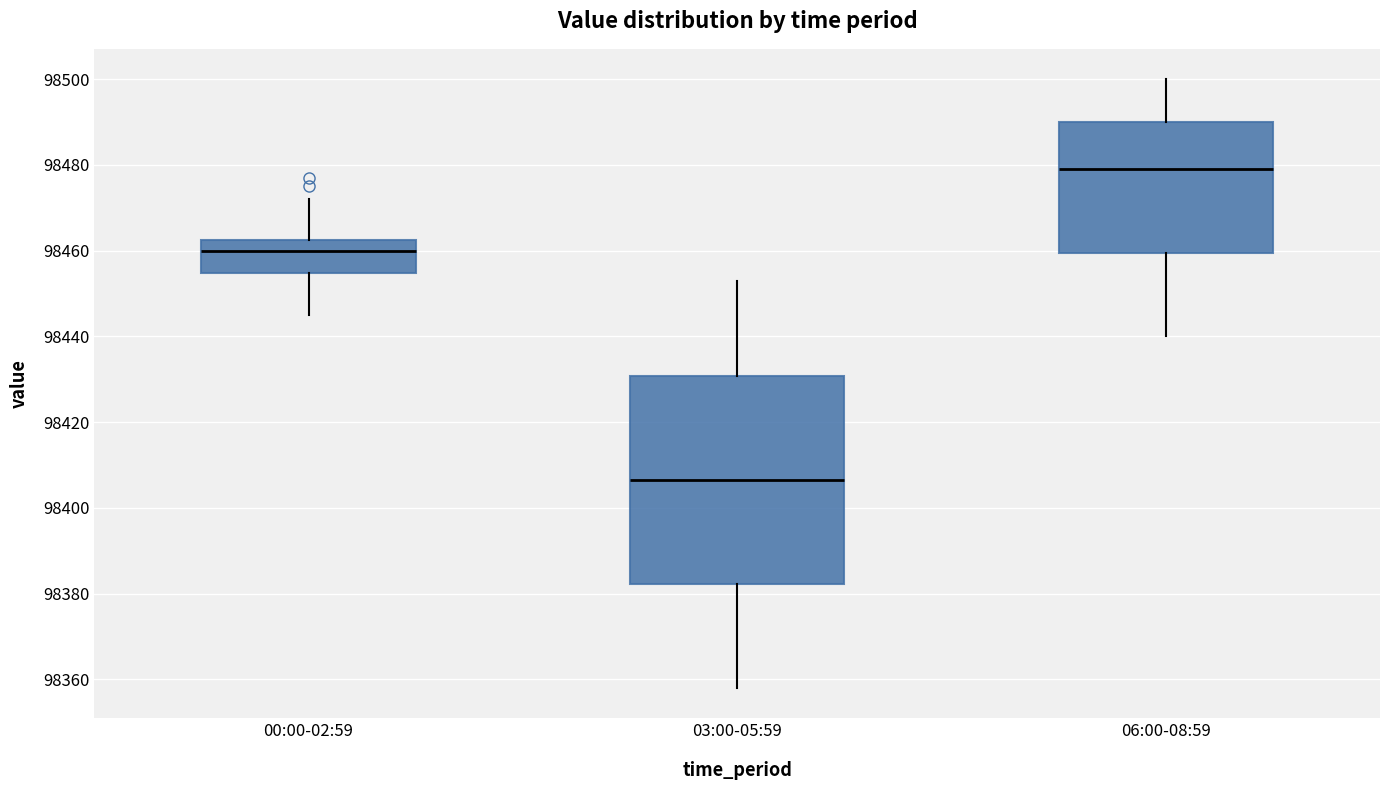

Which box is the tallest, from its lower edge to its upper edge?

03:00-05:59